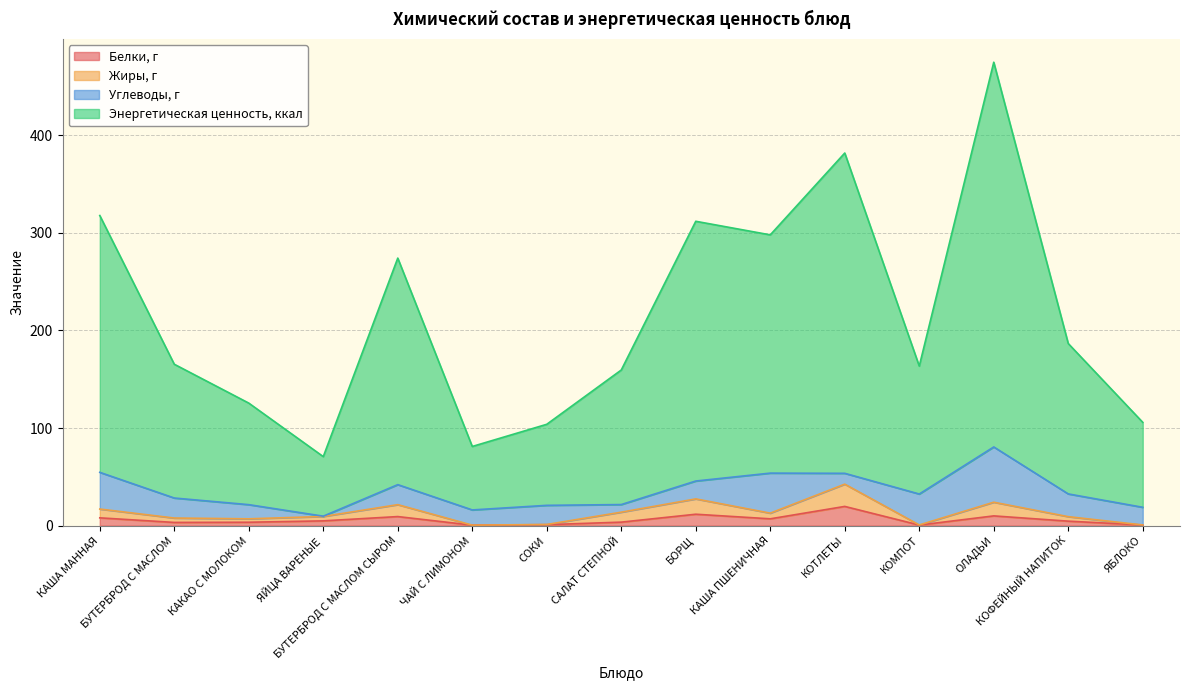

True or false: Белки, г has a value of 2.8 at КОФЕЙНЫЙ НАПИТОК.

False